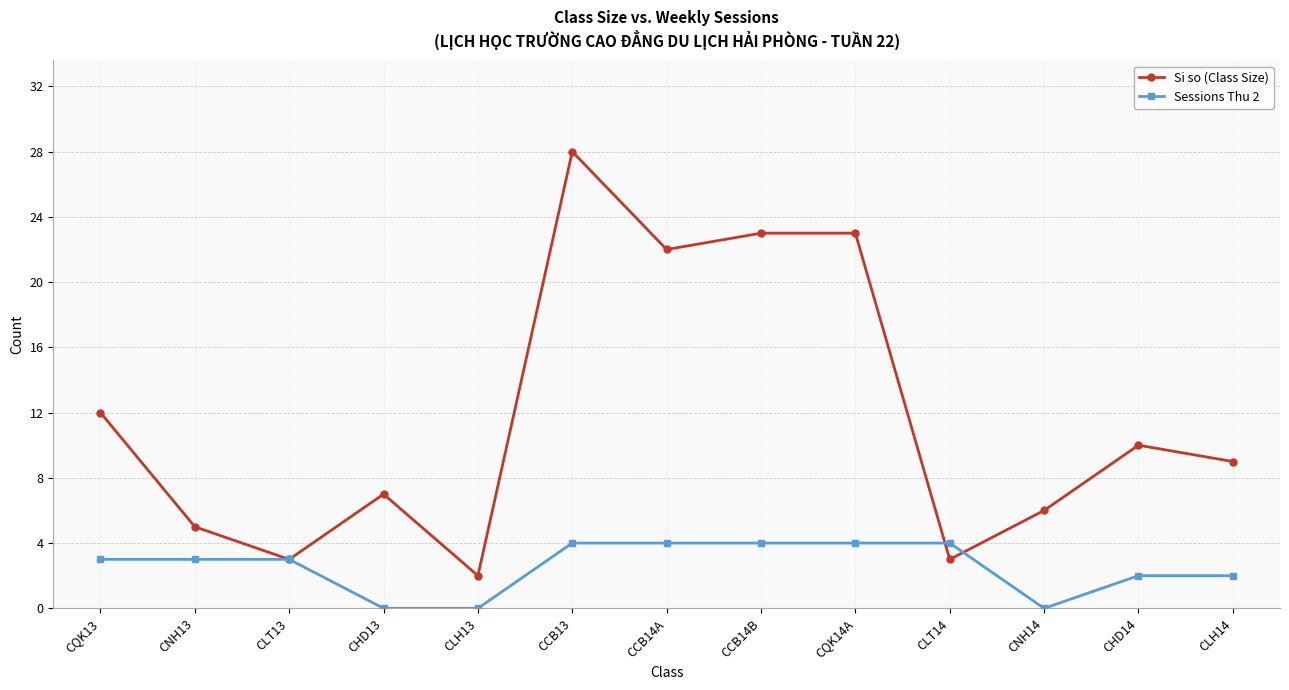

Which series changed the most between CCB13 and CNH14?

Si so (Class Size)